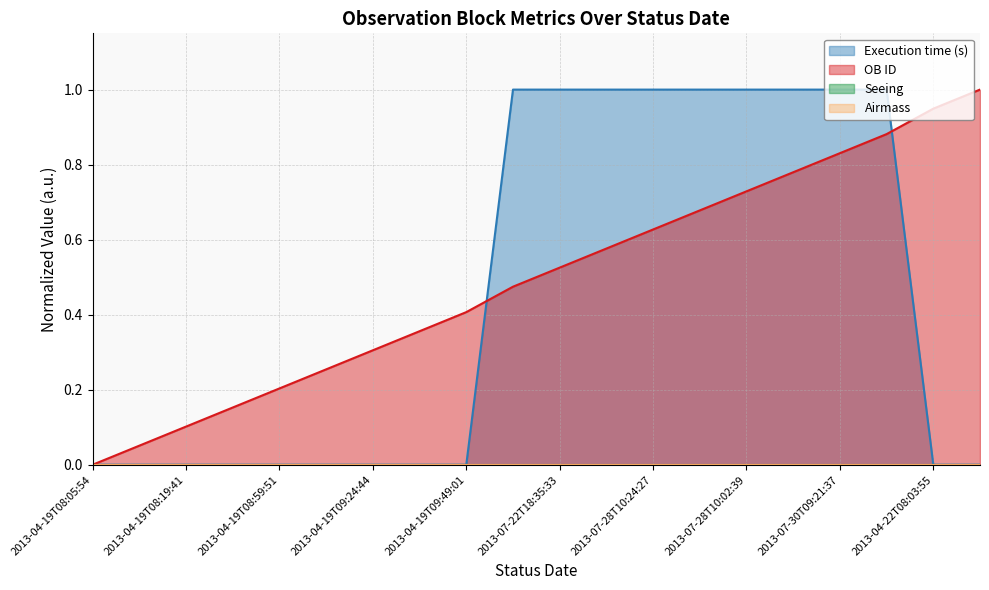

What is the difference between the maximum and minimum values in the OB ID series?

1.0